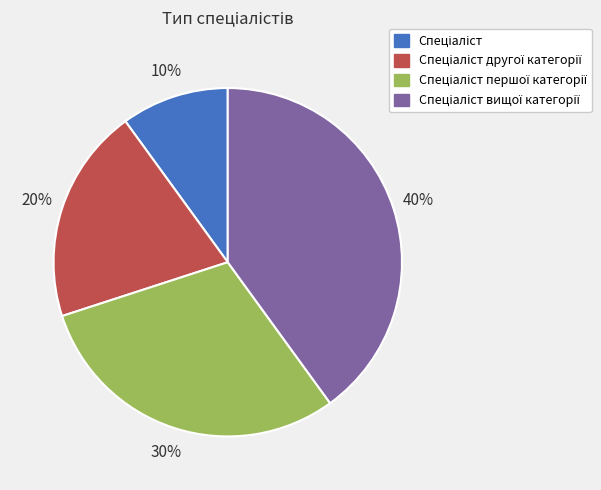

To the nearest percent, what is the average slice percentage?

25%